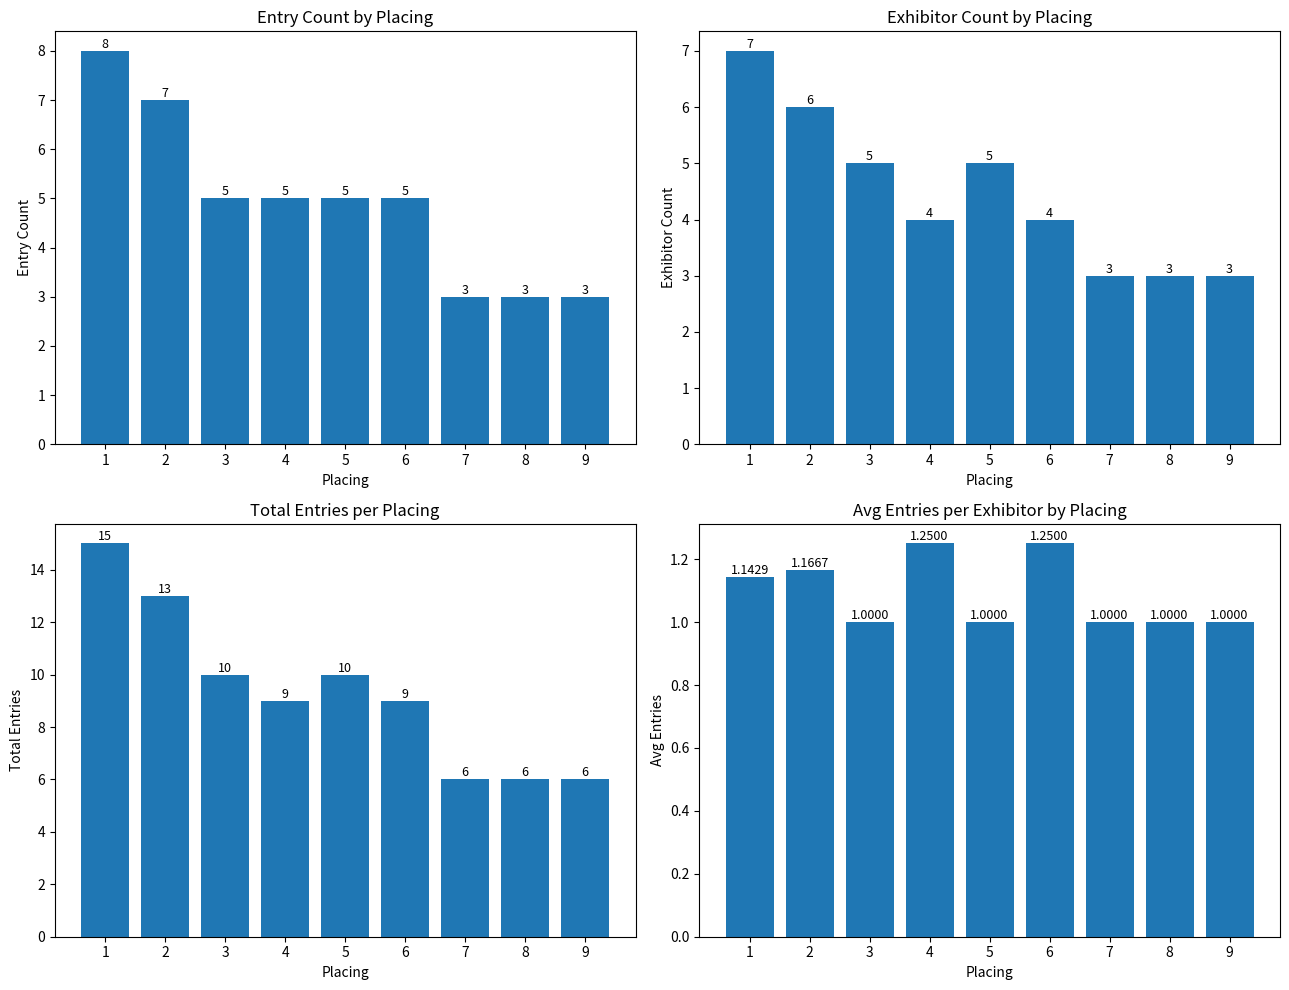

The Entry Count series shows 5.0 at 3. True or false?

True